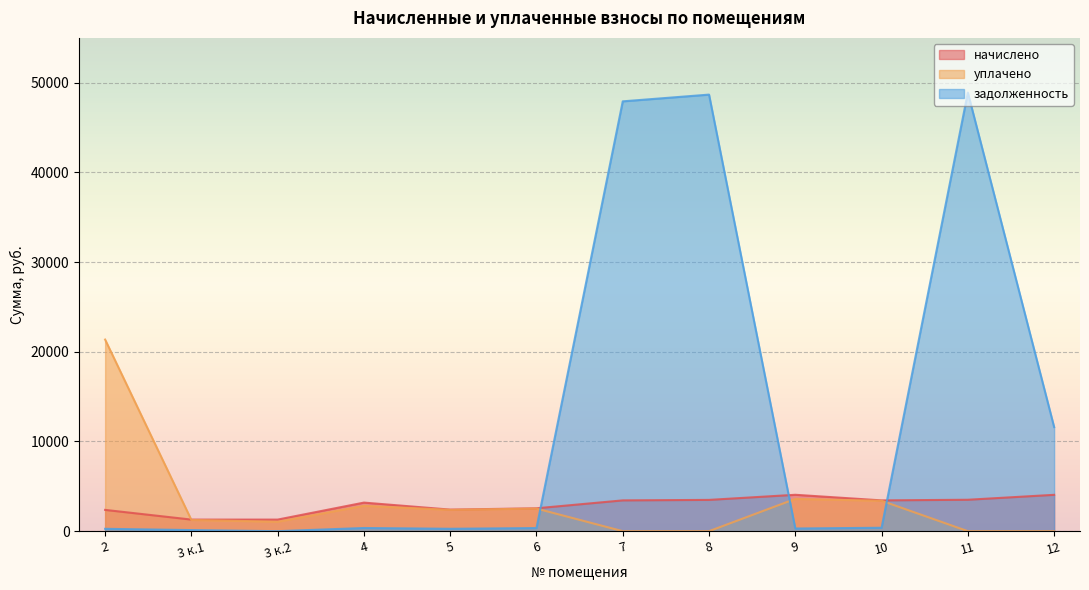

What is the average value of the задолженность series?

13262.5